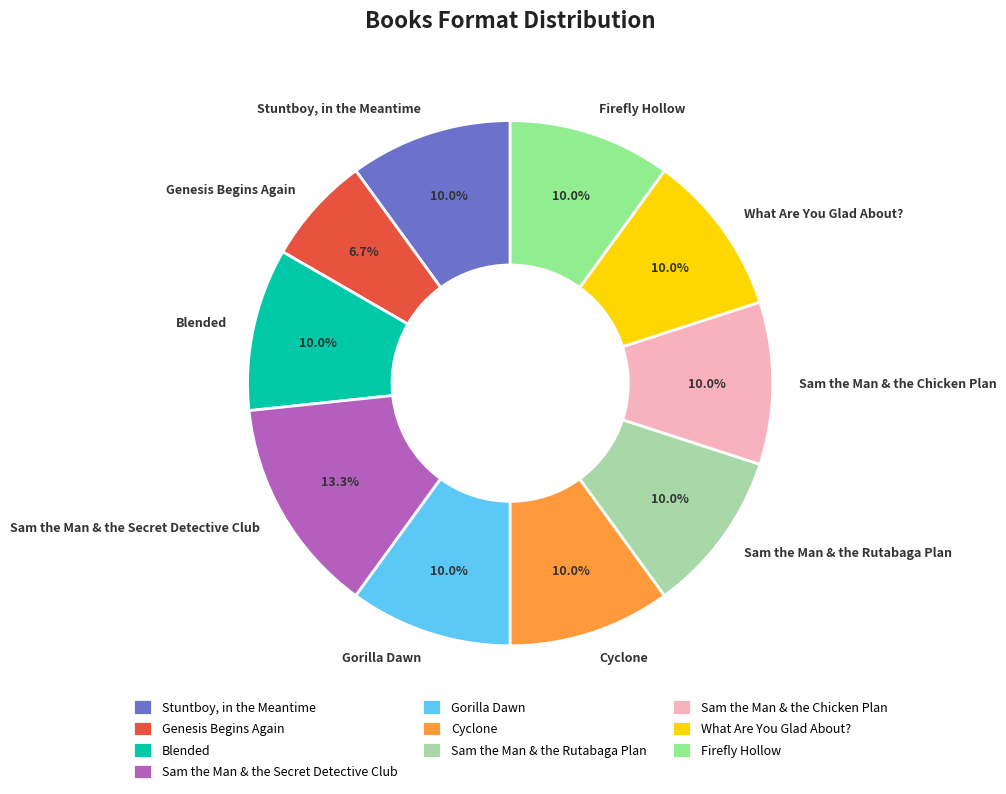

Is it true that Sam the Man & the Chicken Plan is 10% of the pie?

True